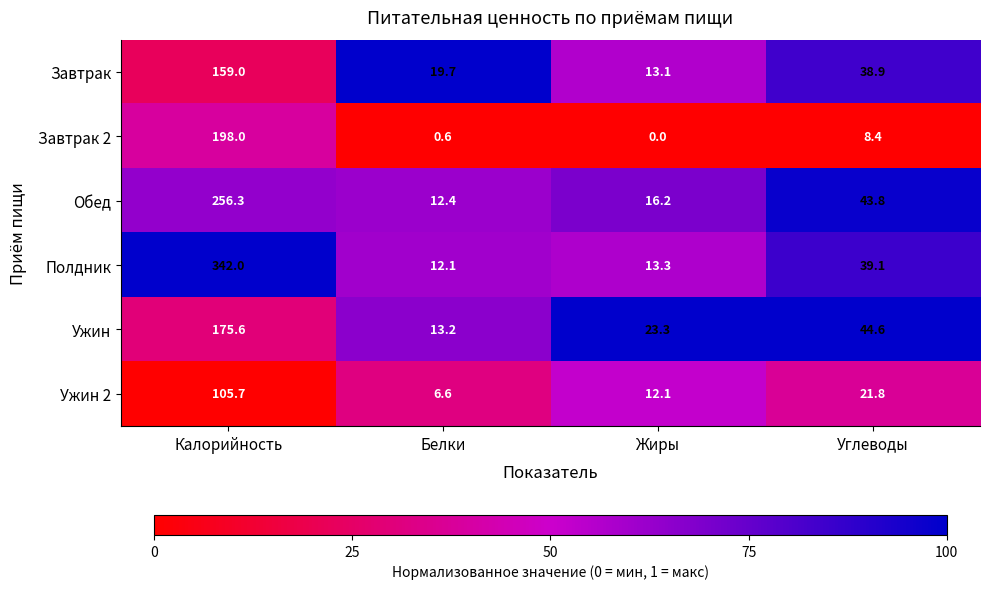

What is the total value across all series at Углеводы?

196.6